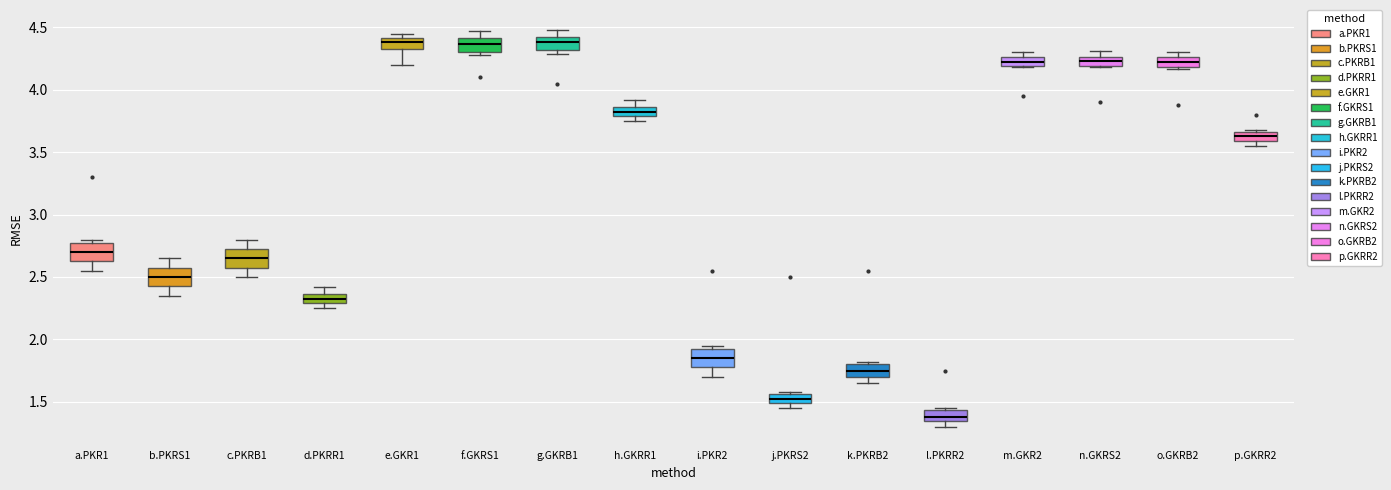

Where is the lower edge of the box for m.GKR2 on the y-axis? The values are not printed on the chart, so give them approximately, as read against the axis.

4.20